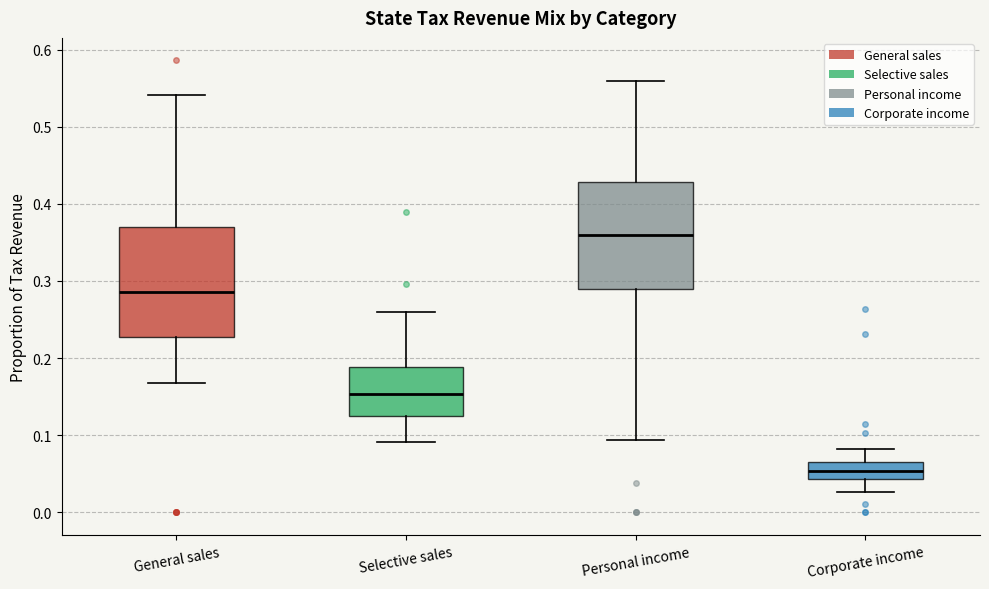

Reading left to right, read every box against the y-axis: the position of its median line, the range the box covers, and the ends of its whiskers. The values are not printed on the chart, so give them approximately, as read against the axis.

General sales: median 0.29, box 0.23 to 0.37, whiskers 0.17 to 0.54
Selective sales: median 0.15, box 0.13 to 0.19, whiskers 0.09 to 0.26
Personal income: median 0.36, box 0.29 to 0.43, whiskers 0.09 to 0.56
Corporate income: median 0.05, box 0.04 to 0.06, whiskers 0.03 to 0.08